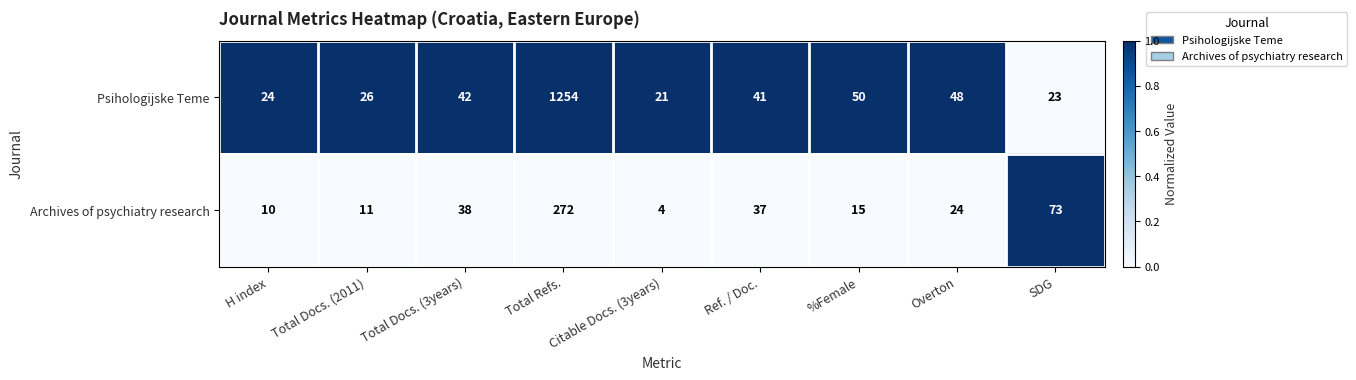

Which series changed the most between Total Docs. (3years) and %Female?

Archives of psychiatry research